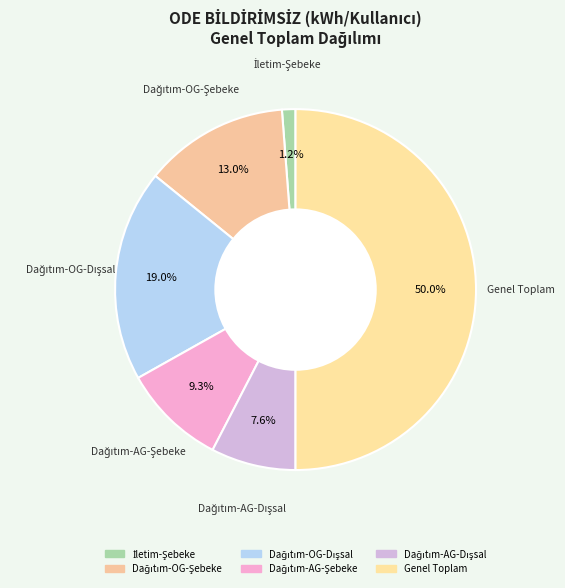

Which category accounts for the majority?

Genel Toplam